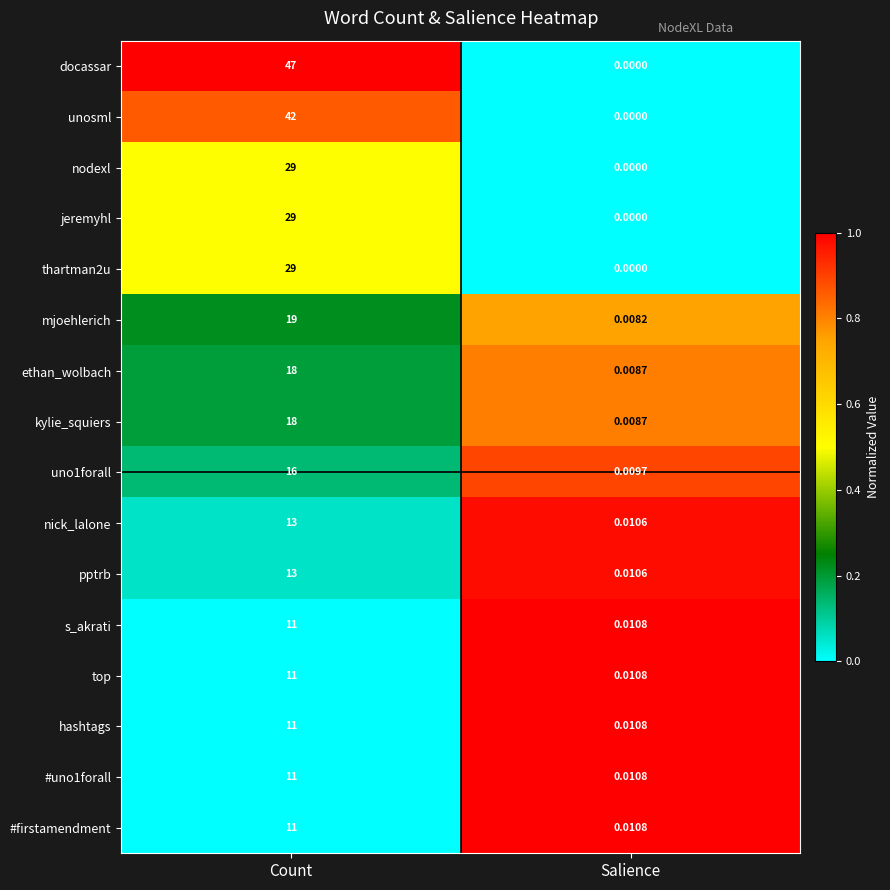

Which series has the largest total across all categories?

docassar